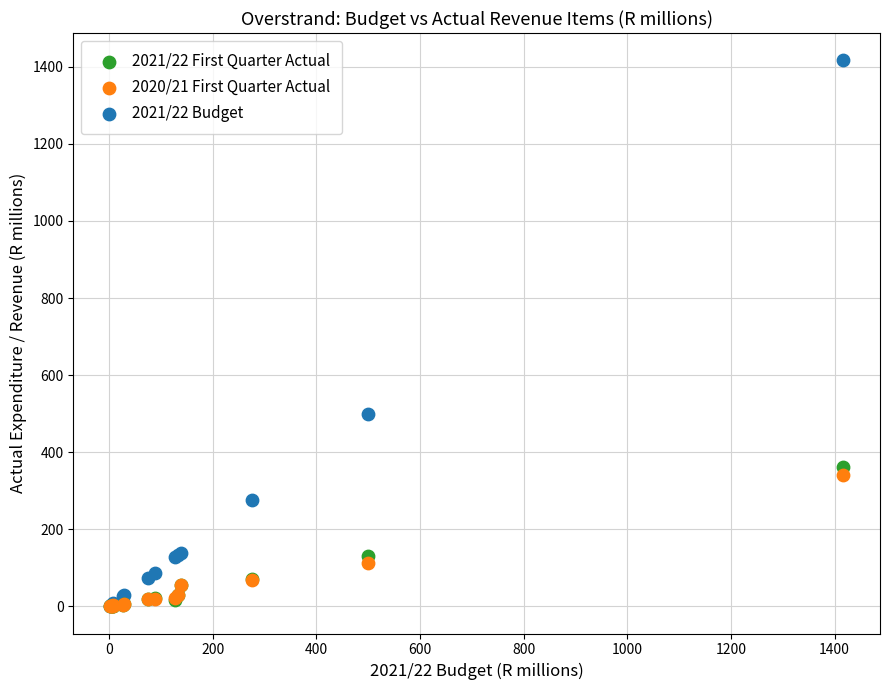

Which series contains the highest Y value?

2021/22 Budget